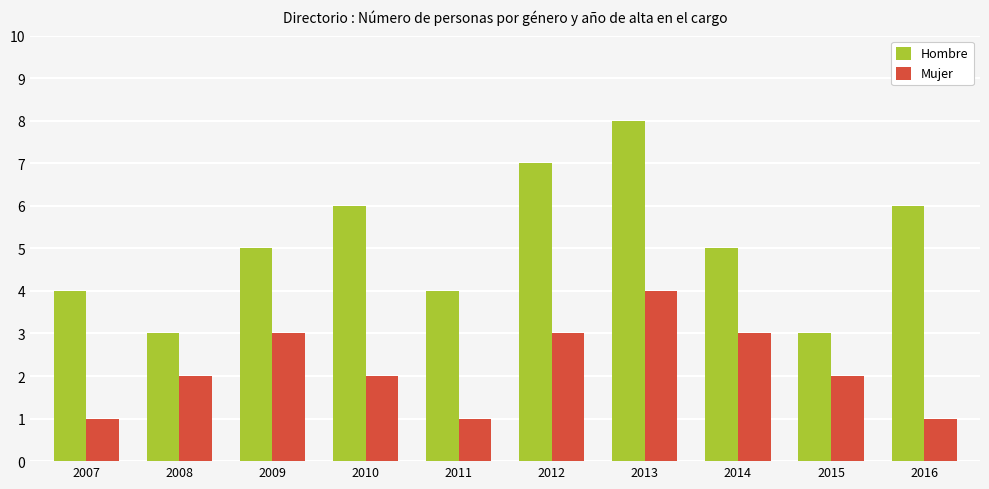

What is the difference between the second highest and minimum values in the Hombre series?

4